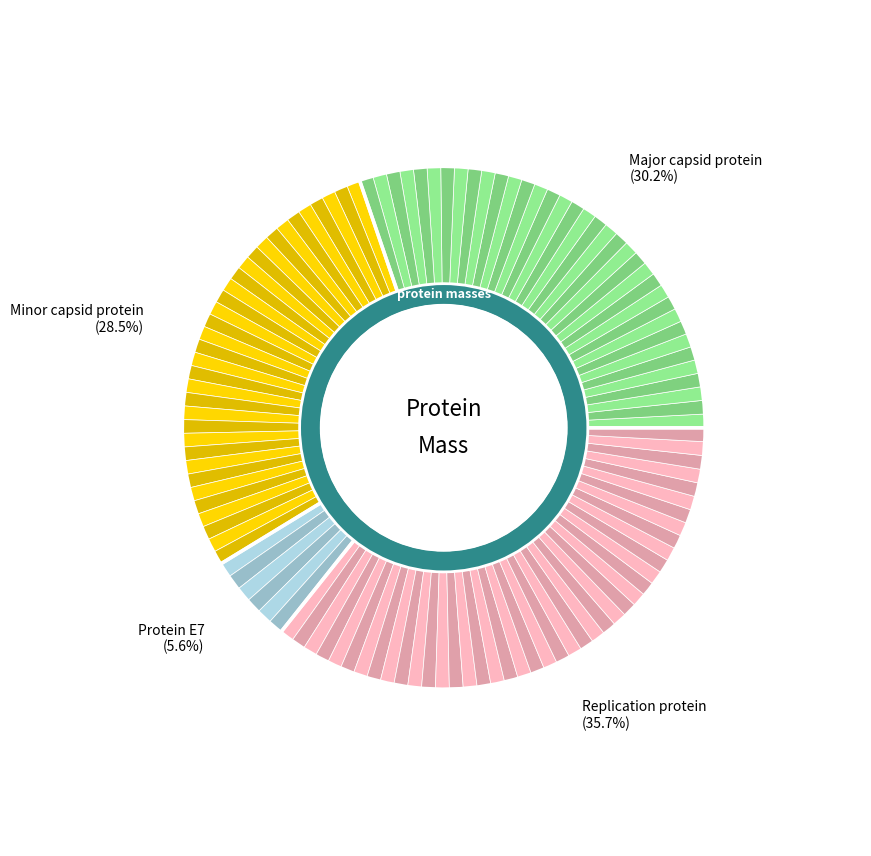

Which slice is the smallest?

Protein E7